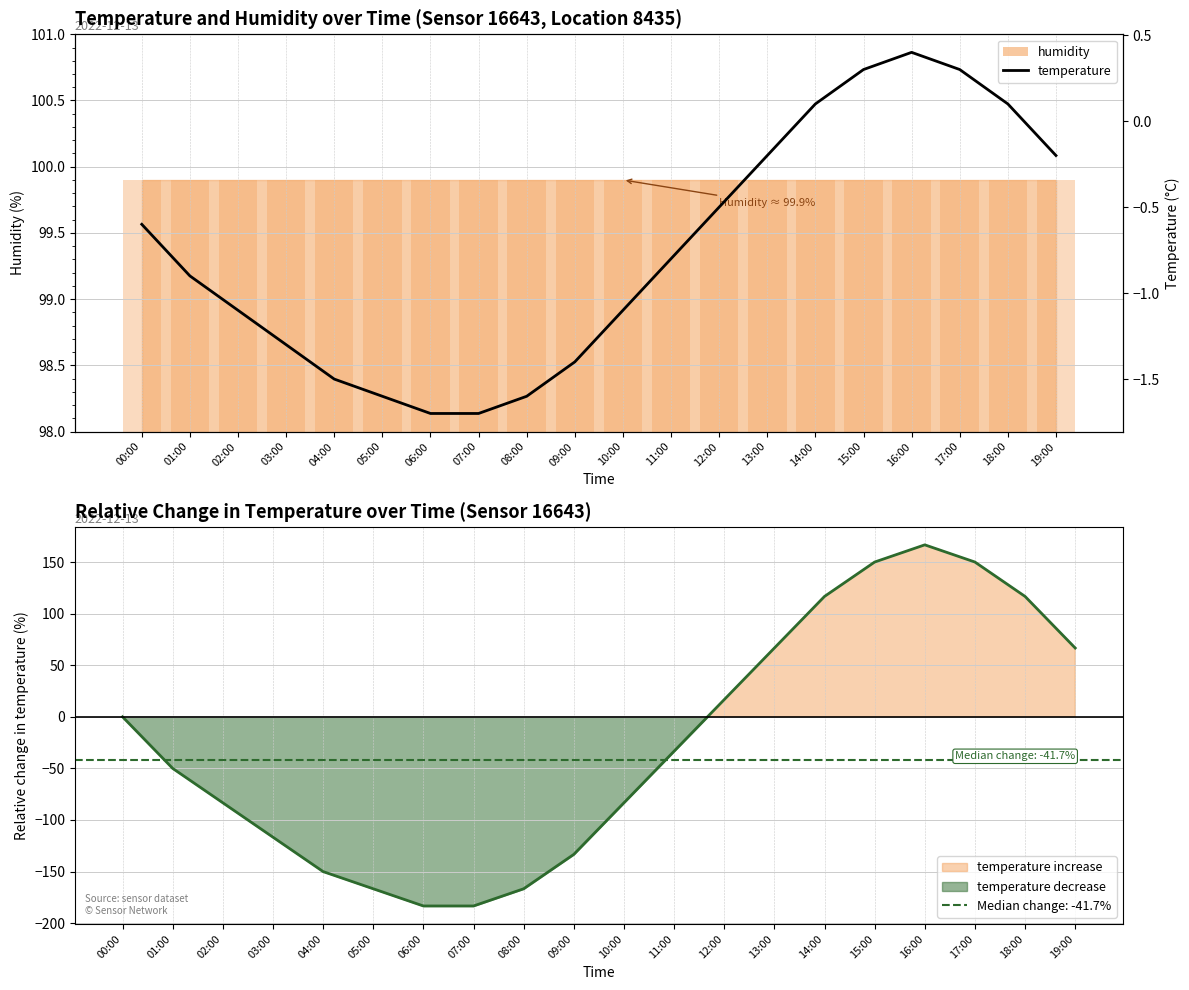

True or false: the data shows -0.8 at 12:00.

False